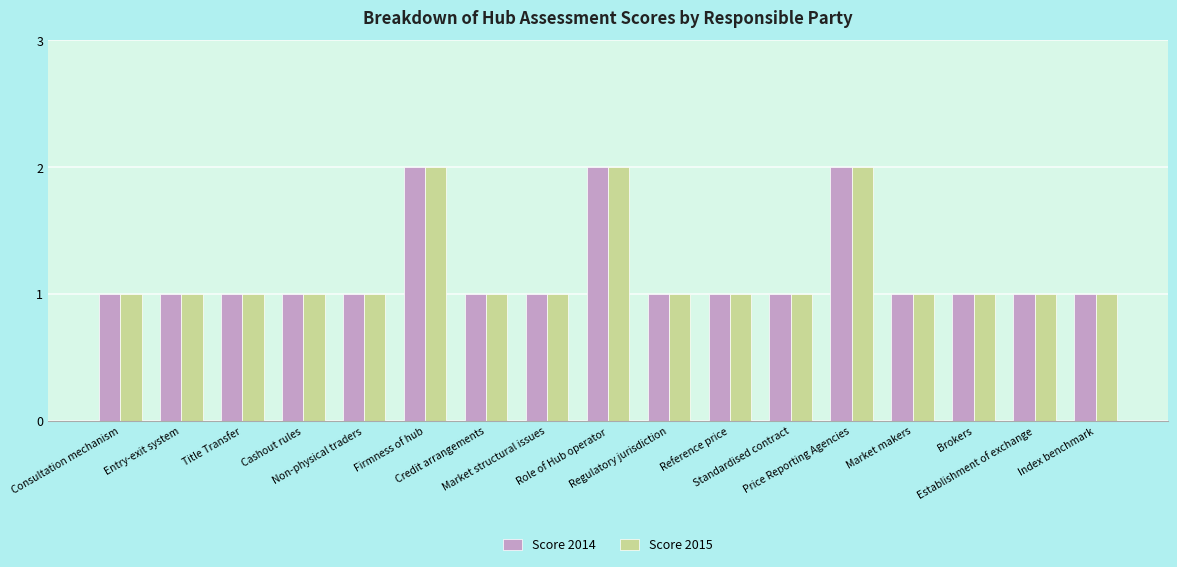

Are the bars horizontal?

No